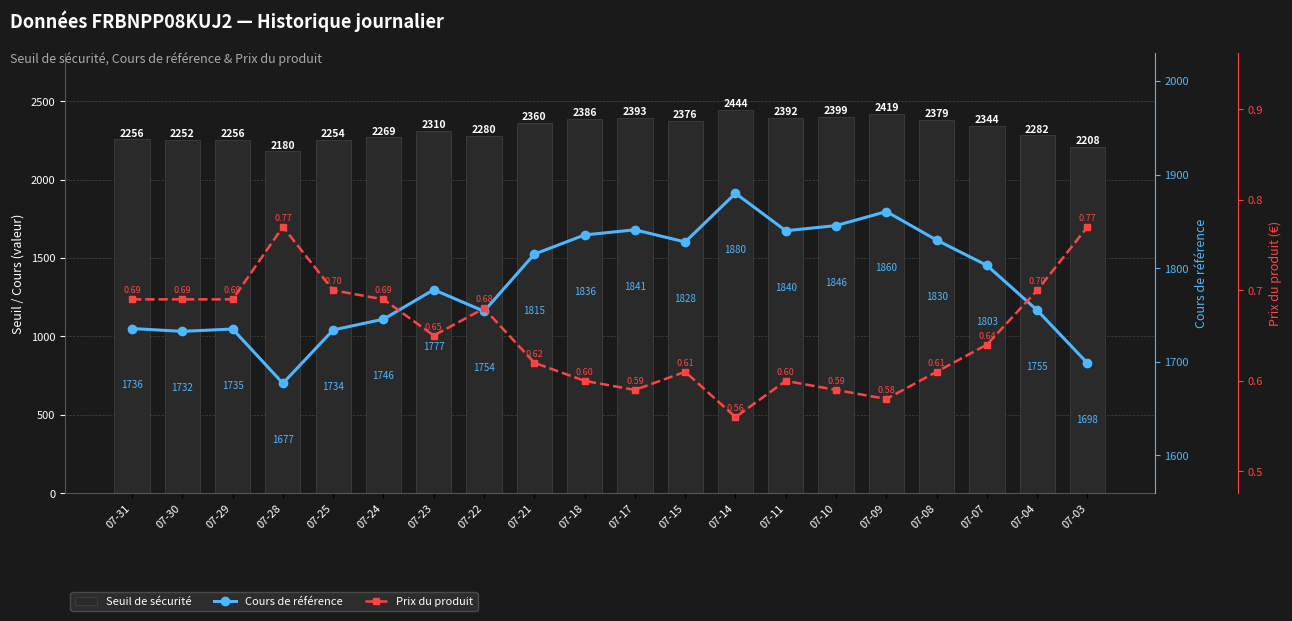

Does the chart contain stacked bars?

No